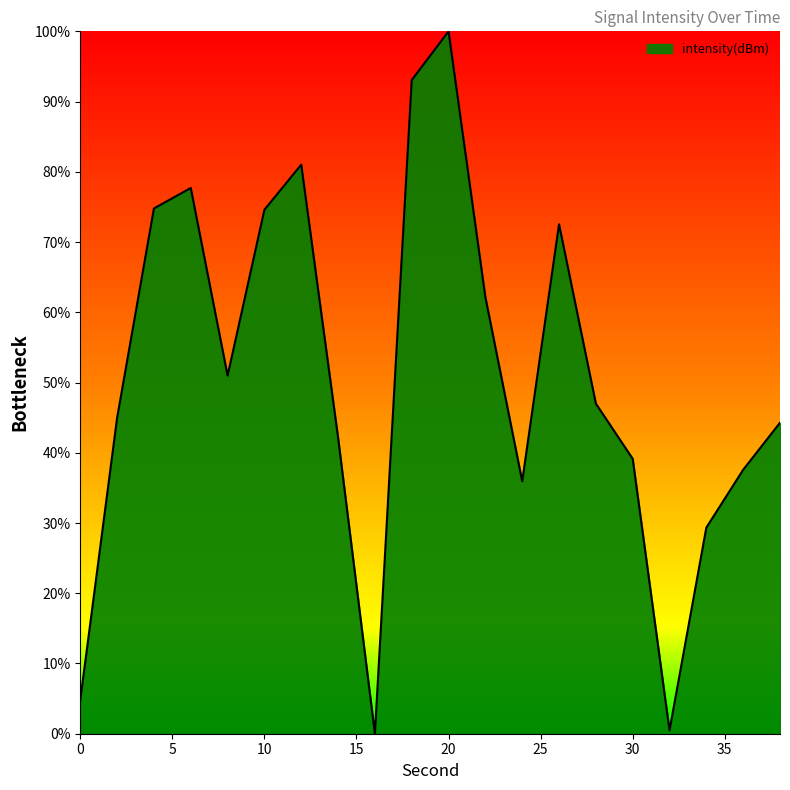

How many distinct data groups are displayed?

1